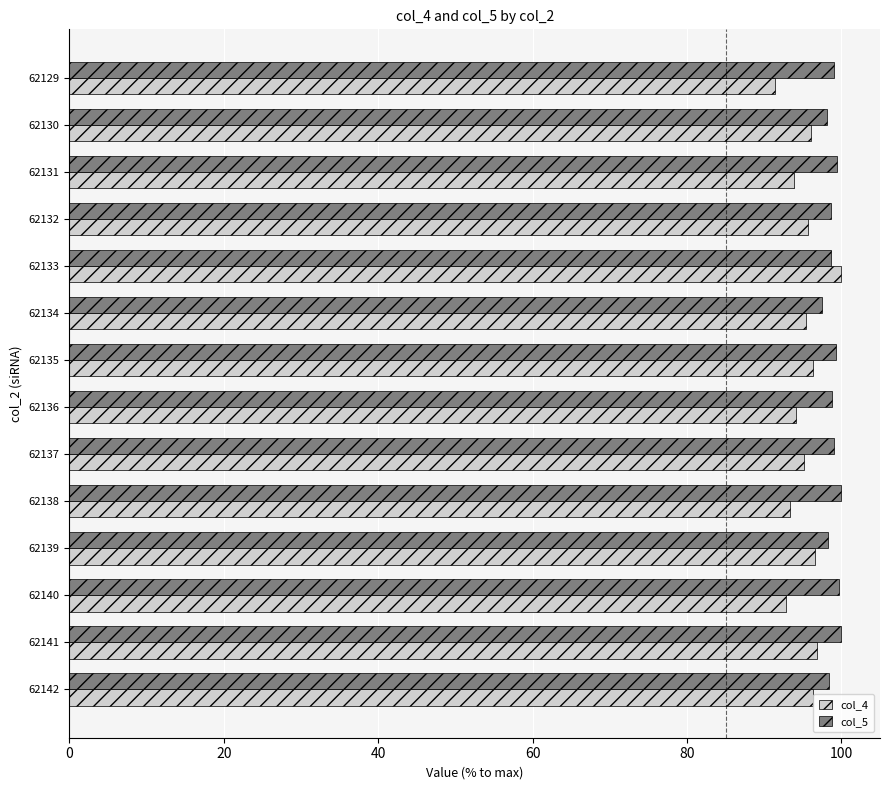

What is the total value across all series at 62140?

192.5